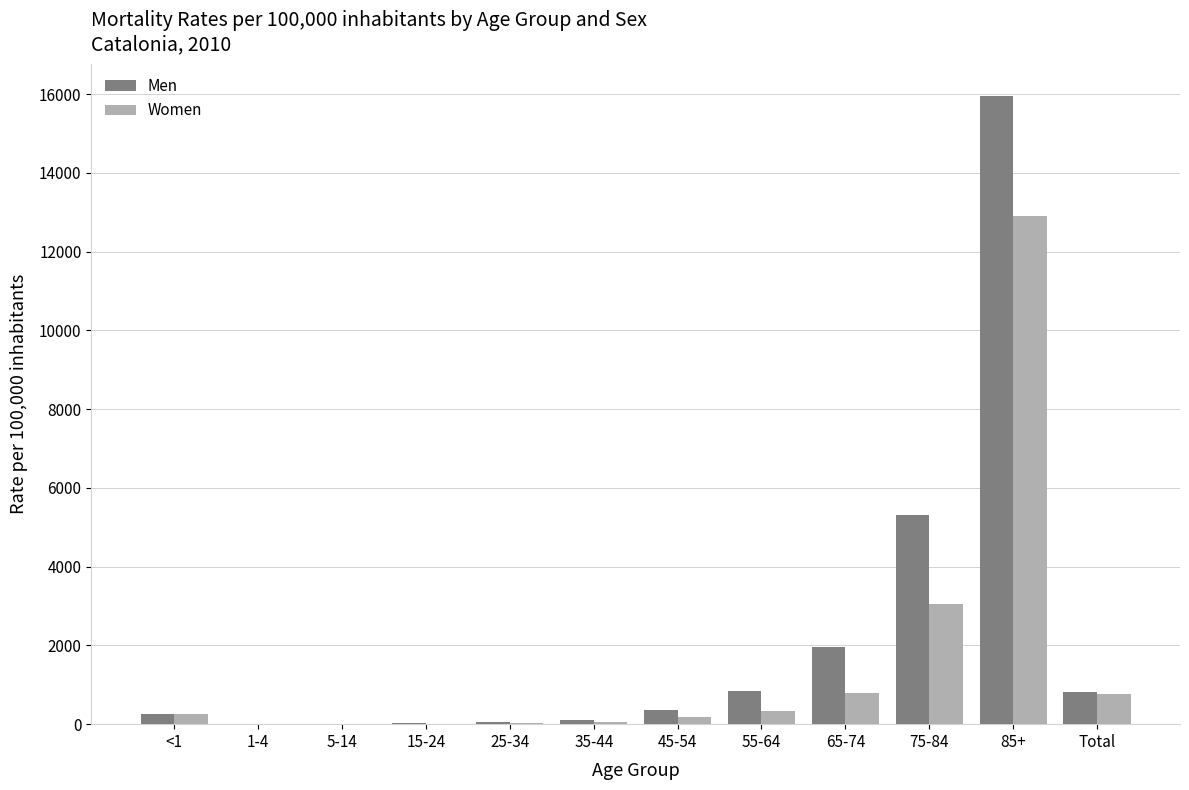

Read the Men value at 25-34.

47.3